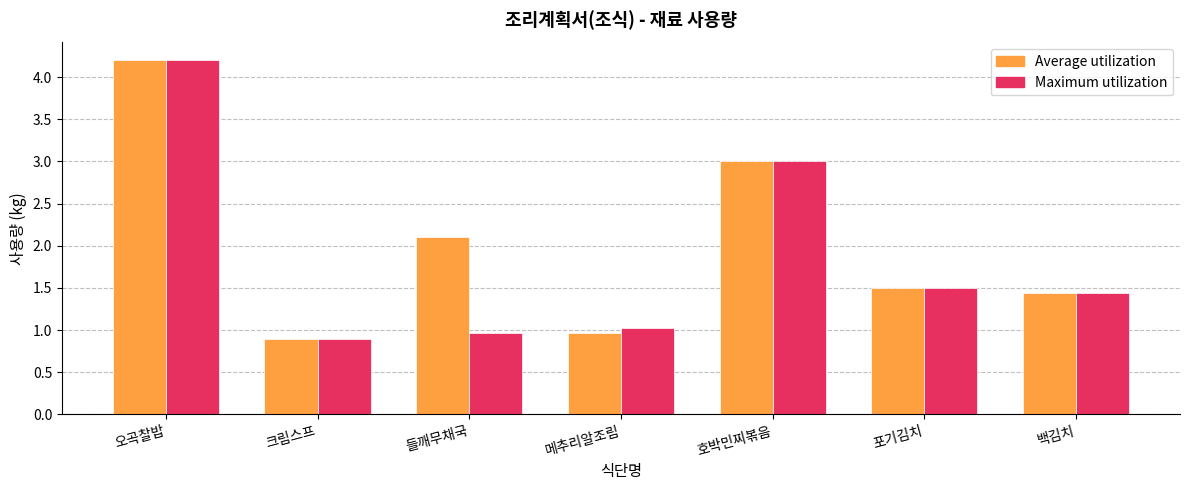

At which label is Maximum utilization closest to 2?

포기김치